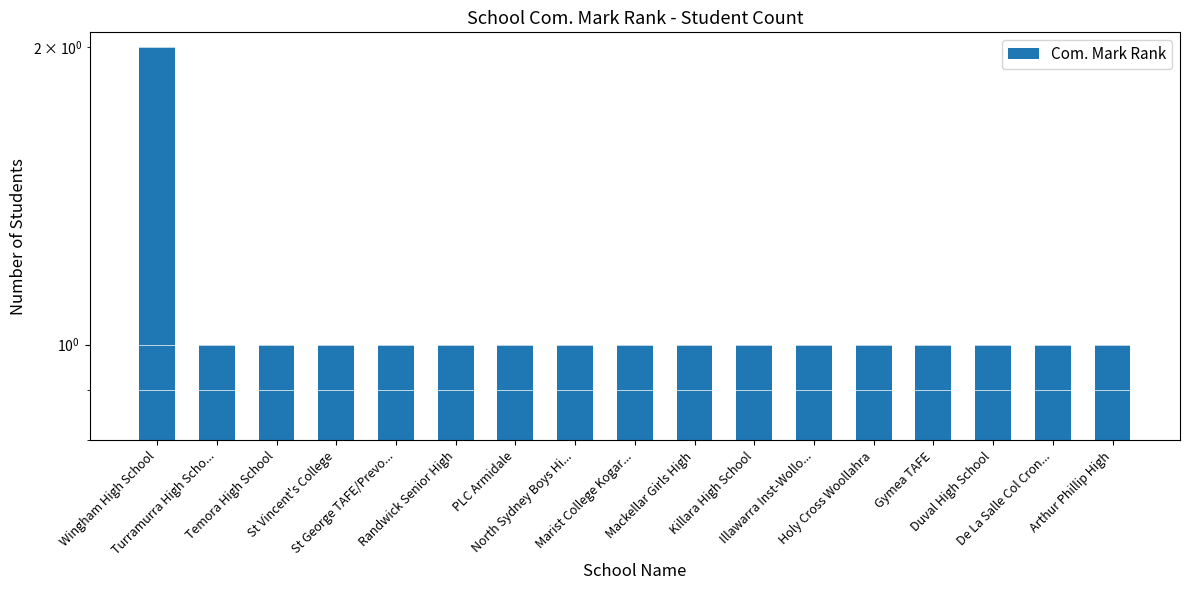

What is the sum of all values?

18